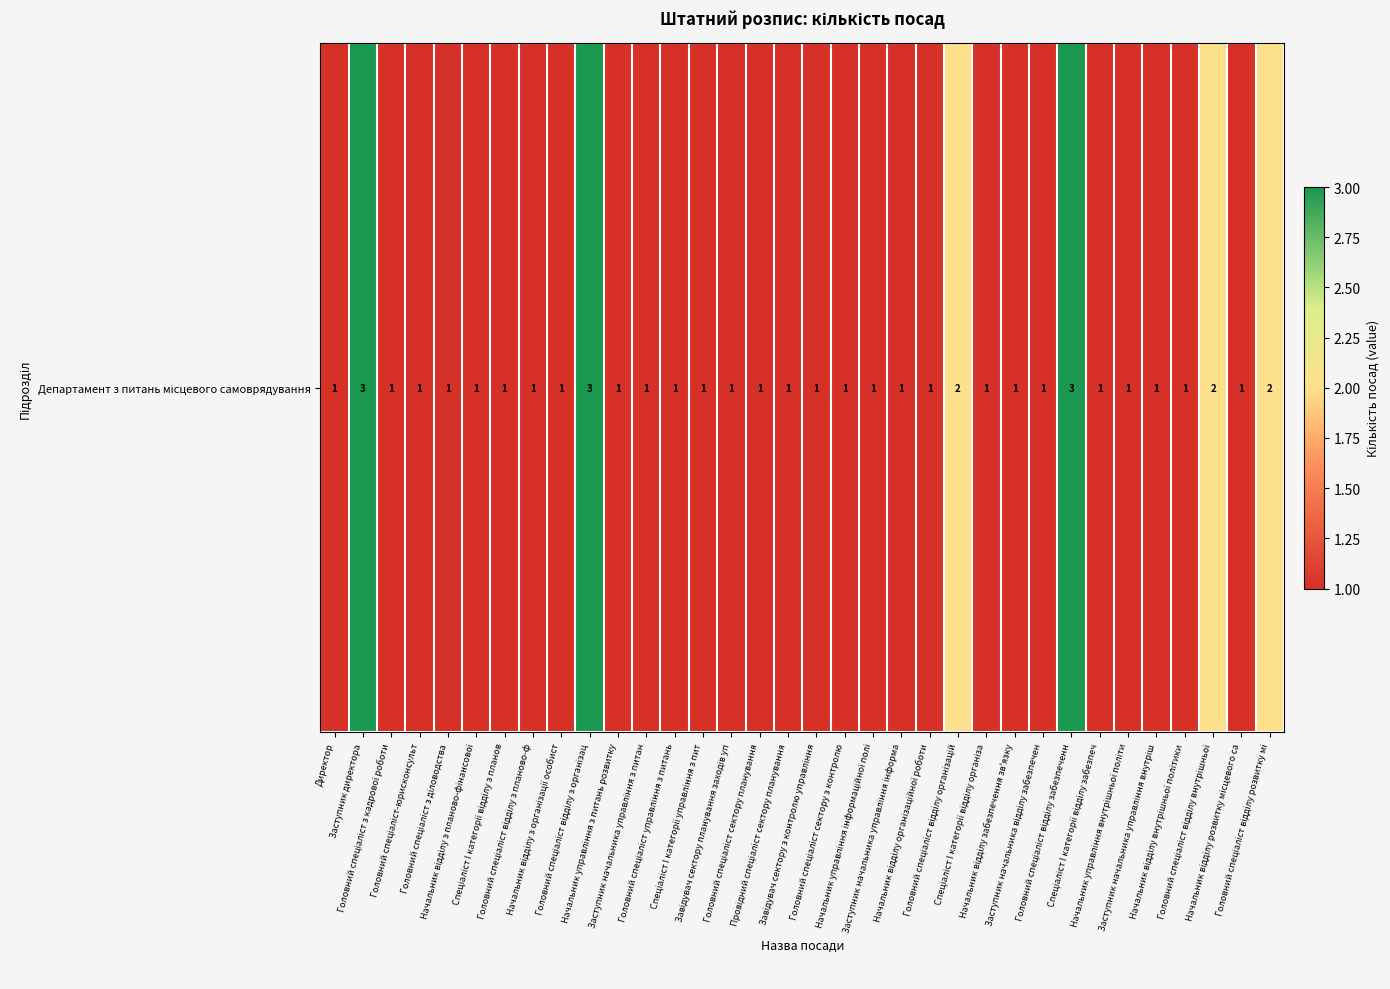

What is the sum of the values at Провідний спеціаліст сектору планування and Головний спеціаліст відділу з організац?

4